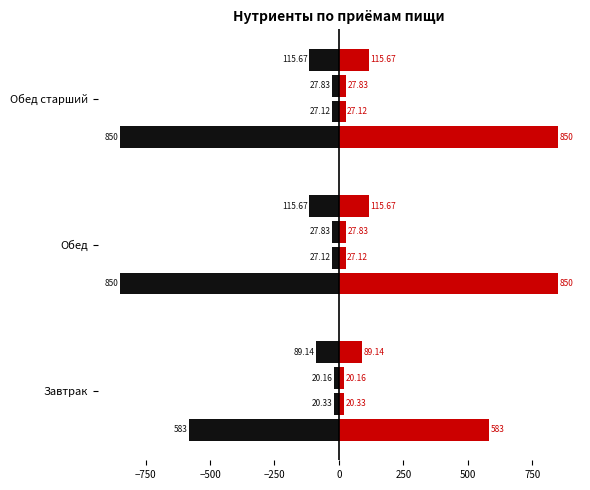

Reading left to right, transcribe all the data shown in this chart.

Калорийность: 583.0	850.0	850.0
Белки: 20.3	27.1	27.1
Жиры: 20.2	27.8	27.8
Углеводы: 89.1	115.7	115.7